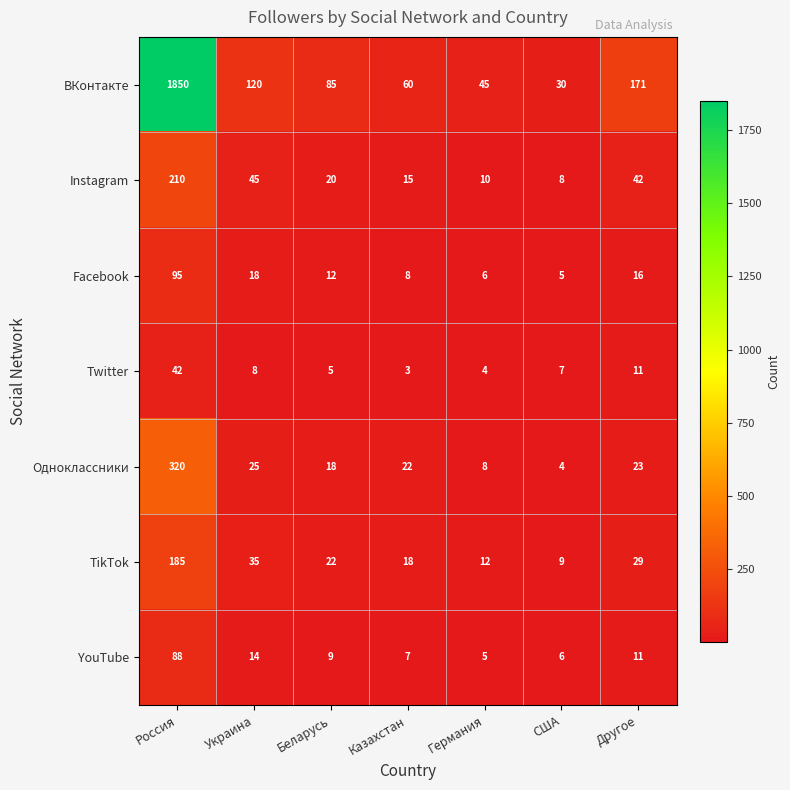

What is the average value of the TikTok series?

44